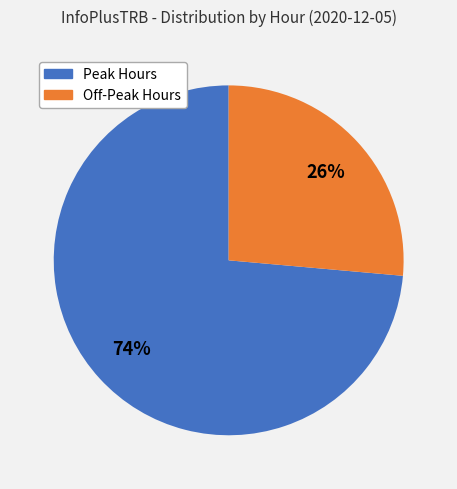

Which category has the biggest portion of the pie?

Peak Hours